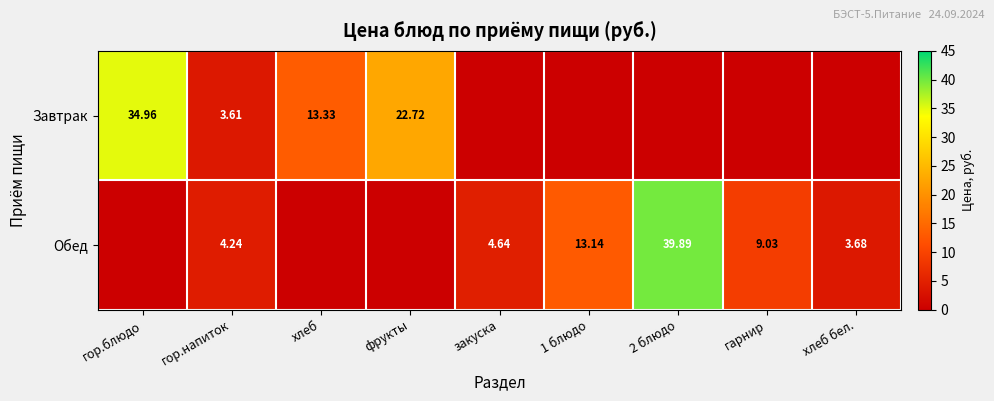

What is the difference between the maximum and minimum values in the Обед series?

39.9